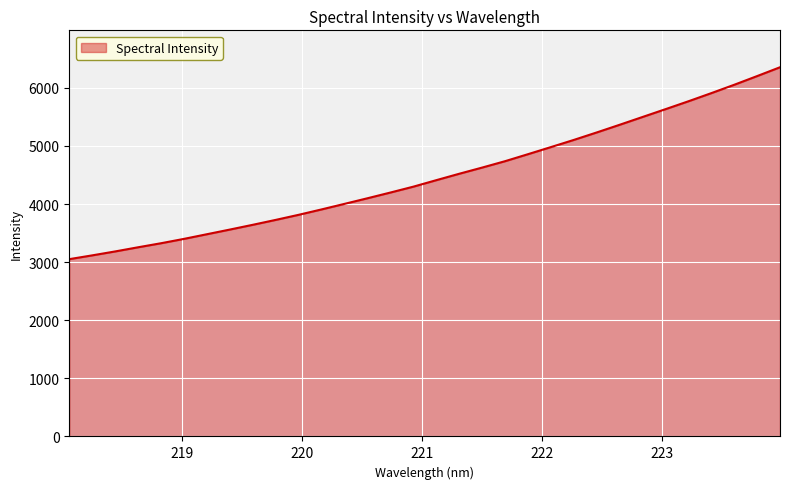

Does the chart display data point markers on the line(s)?

No